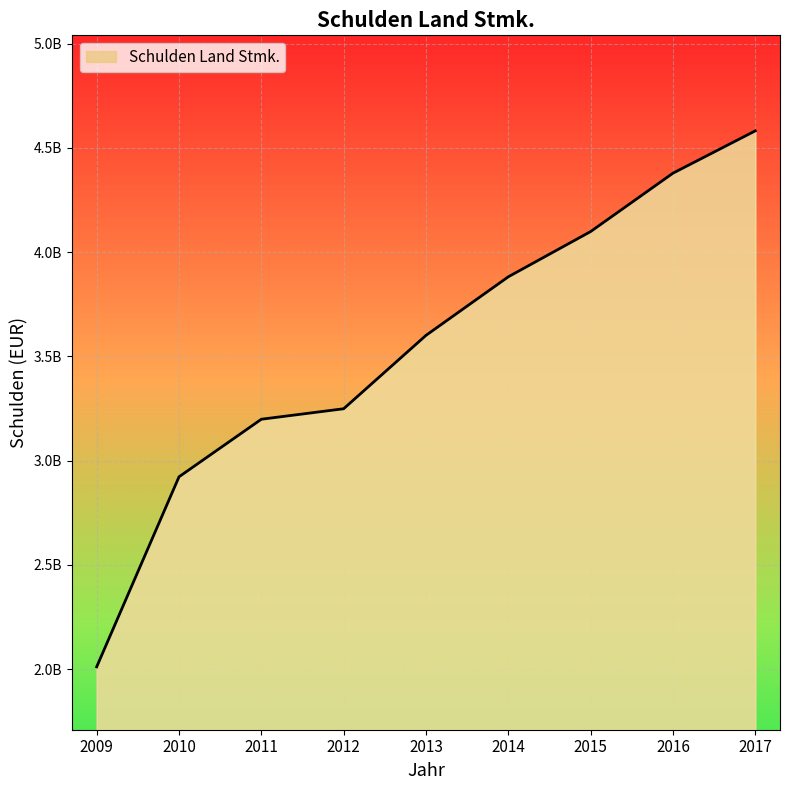

What is the sum of all values?

31924150000